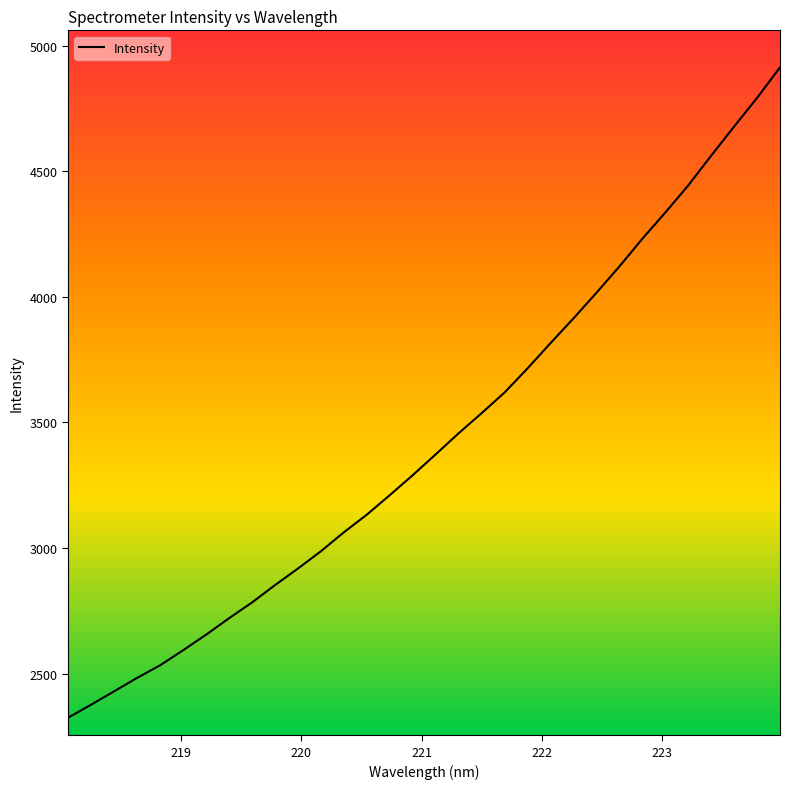

What is the maximum value shown in the chart?

4913.4